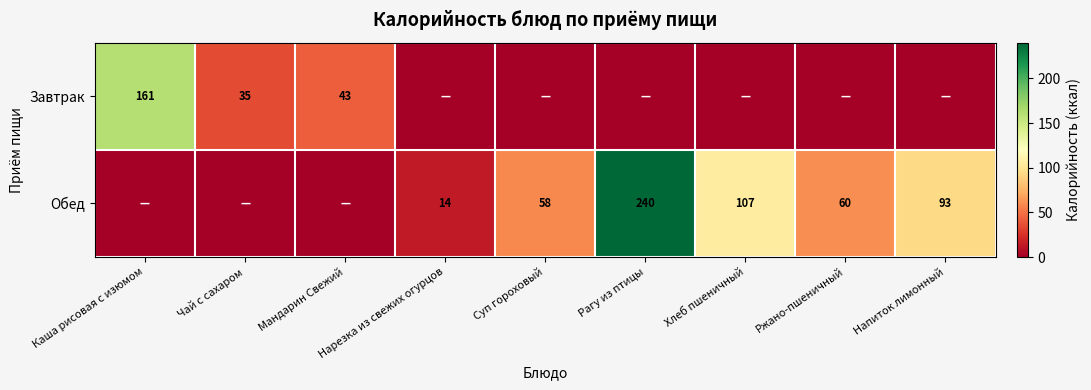

True or false: Завтрак has a value of 35 at Чай с сахаром.

True